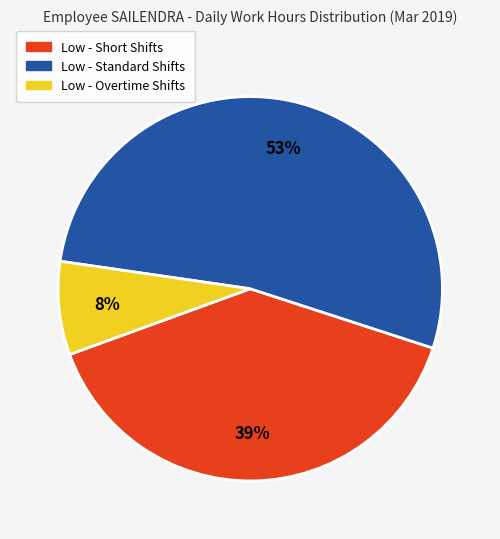

Between Low - Overtime Shifts and Low - Standard Shifts, which is larger?

Low - Standard Shifts